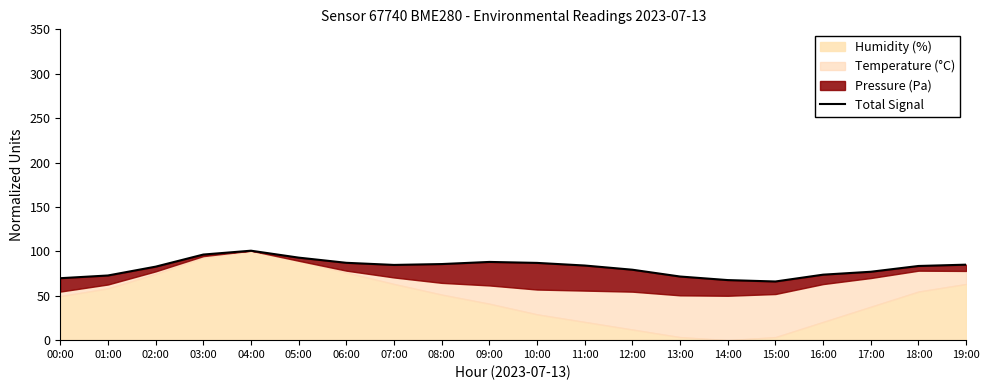

List the labels in order of value, smallest first.

15:00, 14:00, 00:00, 13:00, 01:00, 16:00, 17:00, 12:00, 02:00, 18:00, 11:00, 07:00, 19:00, 08:00, 10:00, 06:00, 09:00, 05:00, 03:00, 04:00